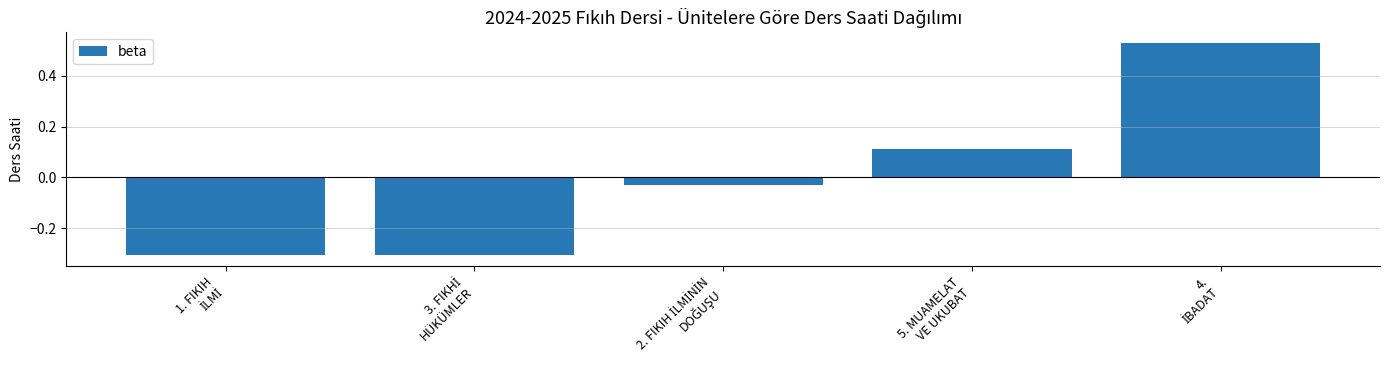

What is the difference between the maximum and minimum values?

0.8